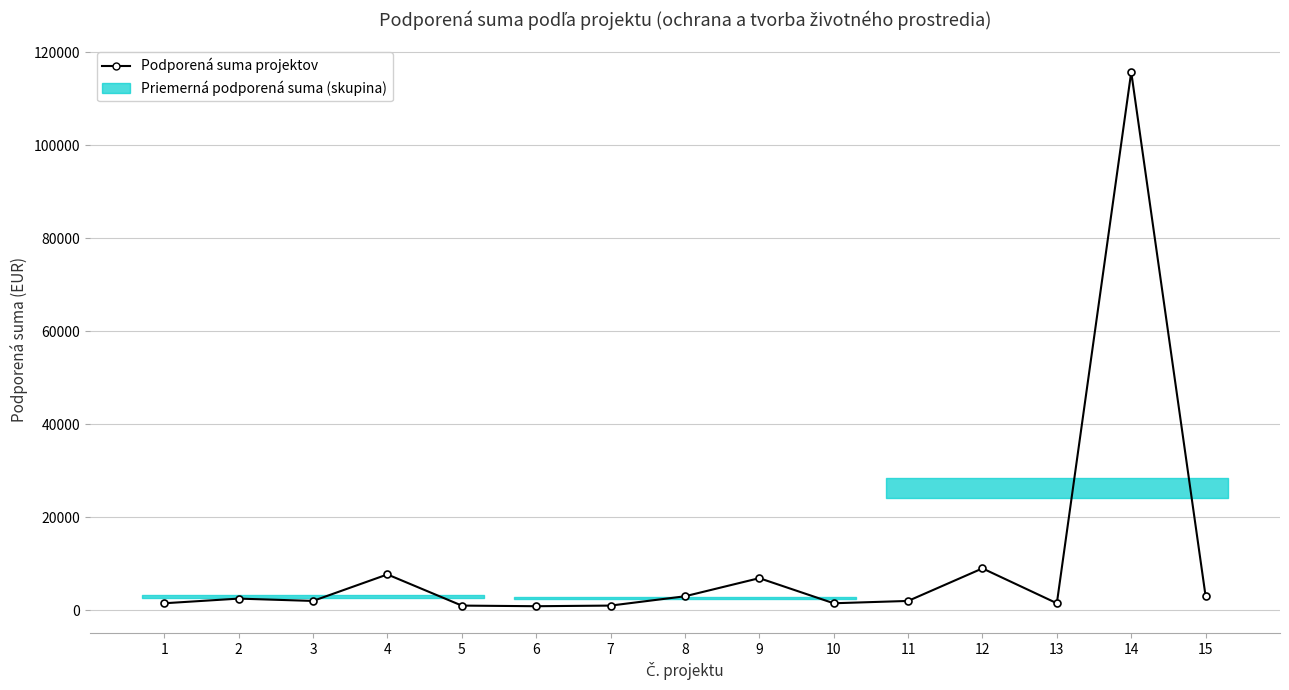

What is the greatest value displayed?

115730.1